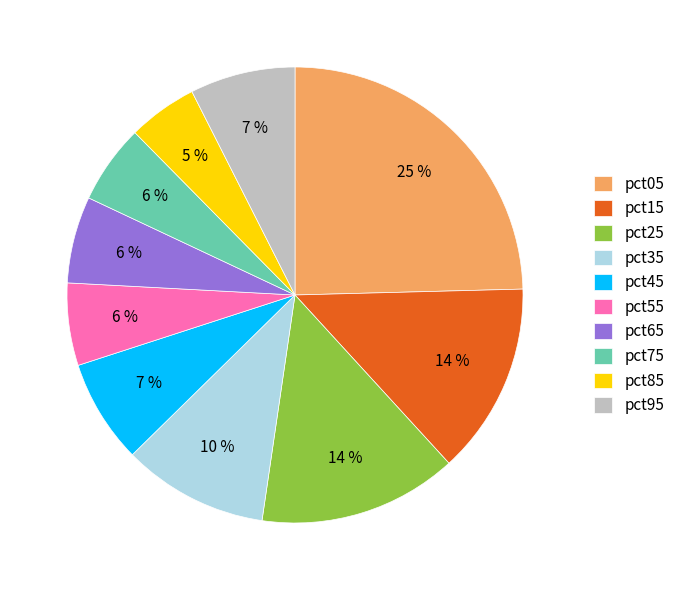

Is the sum of pct15 and pct55 greater than half?

No